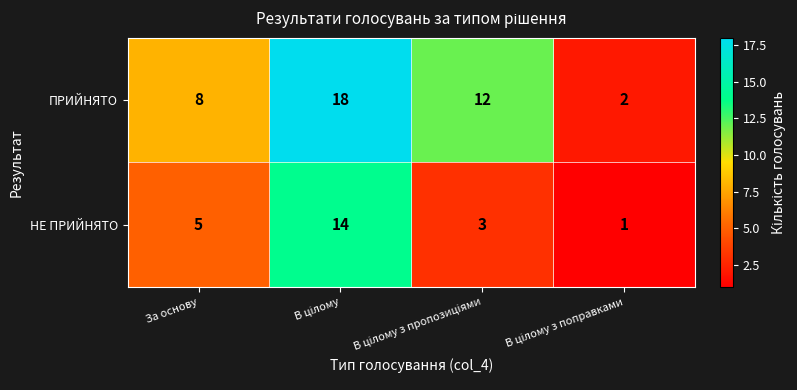

What is the sum of all ПРИЙНЯТО values?

40